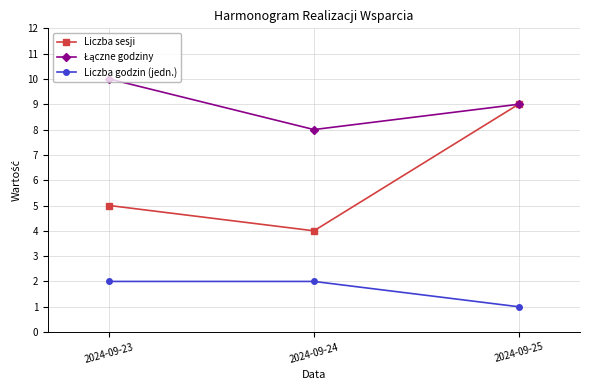

Is it true that Liczba godzin (jedn.) equals 0 at 2024-09-25?

False